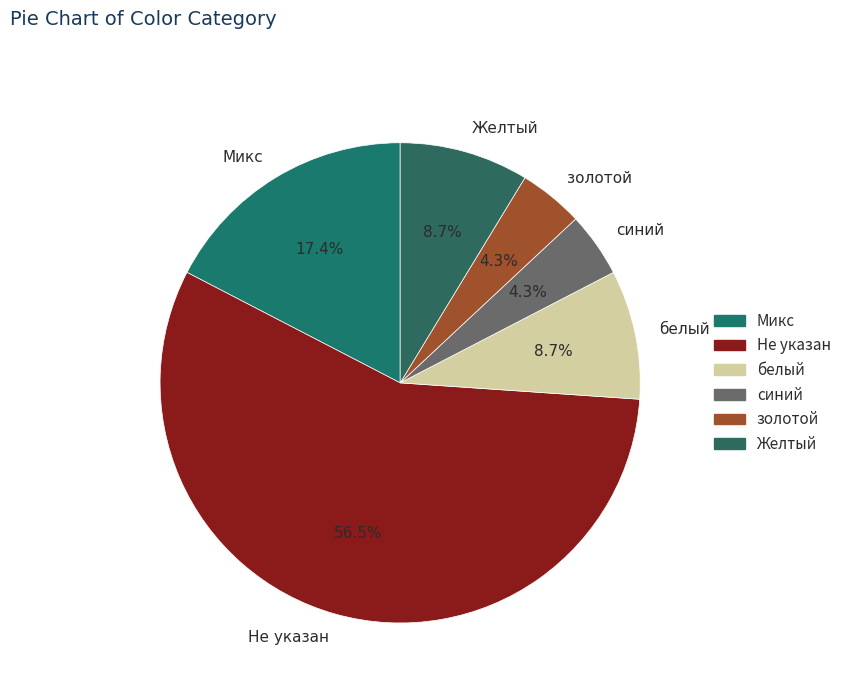

What portion of the pie excludes Желтый?

91.3%